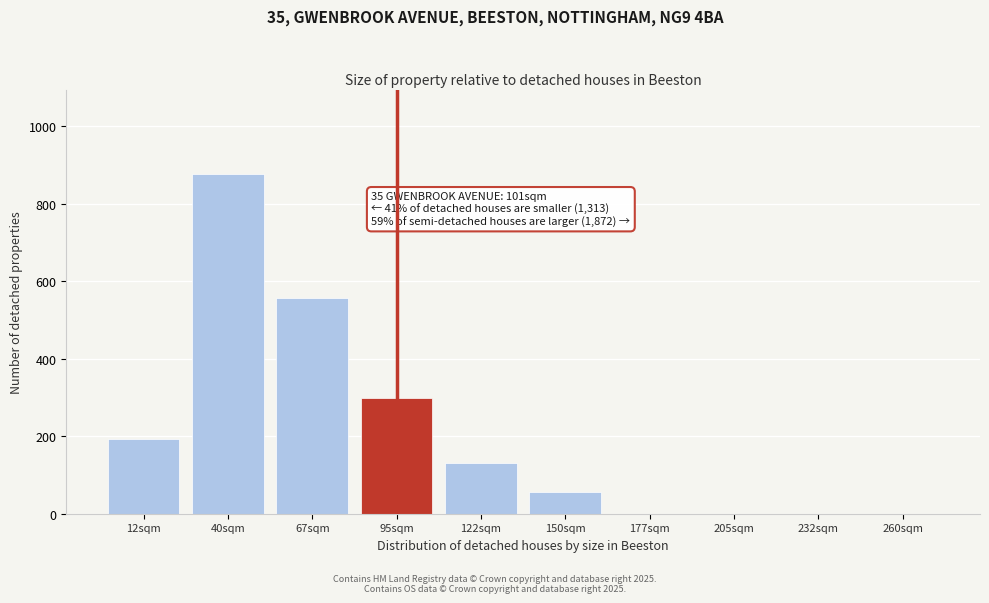

Reading left to right, list all the values displayed in this chart.

12sqm=192	40sqm=876	67sqm=558	95sqm=300	122sqm=130	150sqm=55	177sqm=0	205sqm=0	232sqm=0	260sqm=0